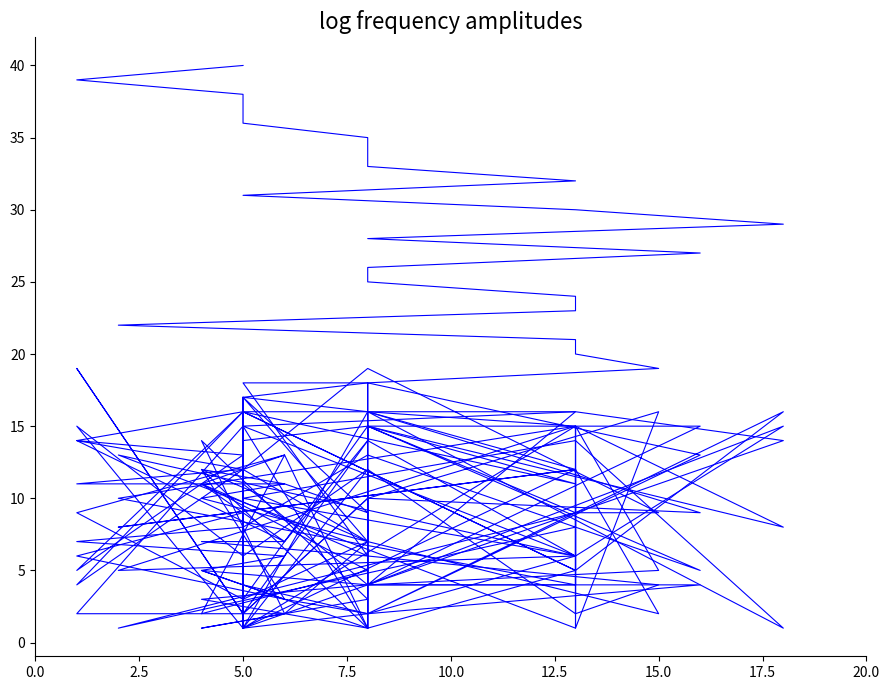

What is the minimum value for C7?

1